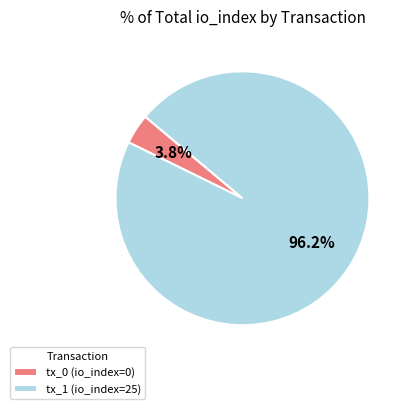

Combined, what portion of the pie is tx_0 (io_index=0) and tx_1 (io_index=25)?

100.0%